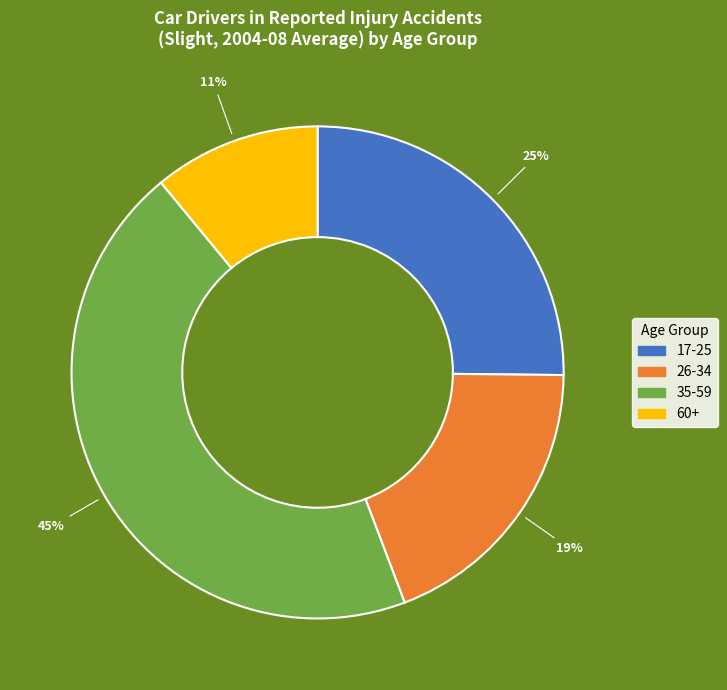

To the nearest percent, what is the difference between the 35-59 and 60+ slice percentages?

34%